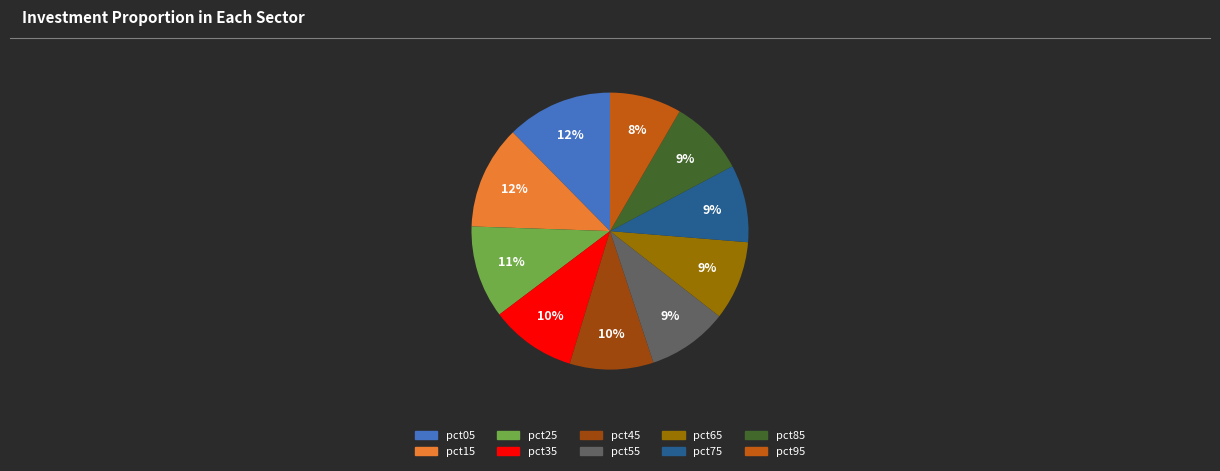

How many segments does this pie chart have?

10